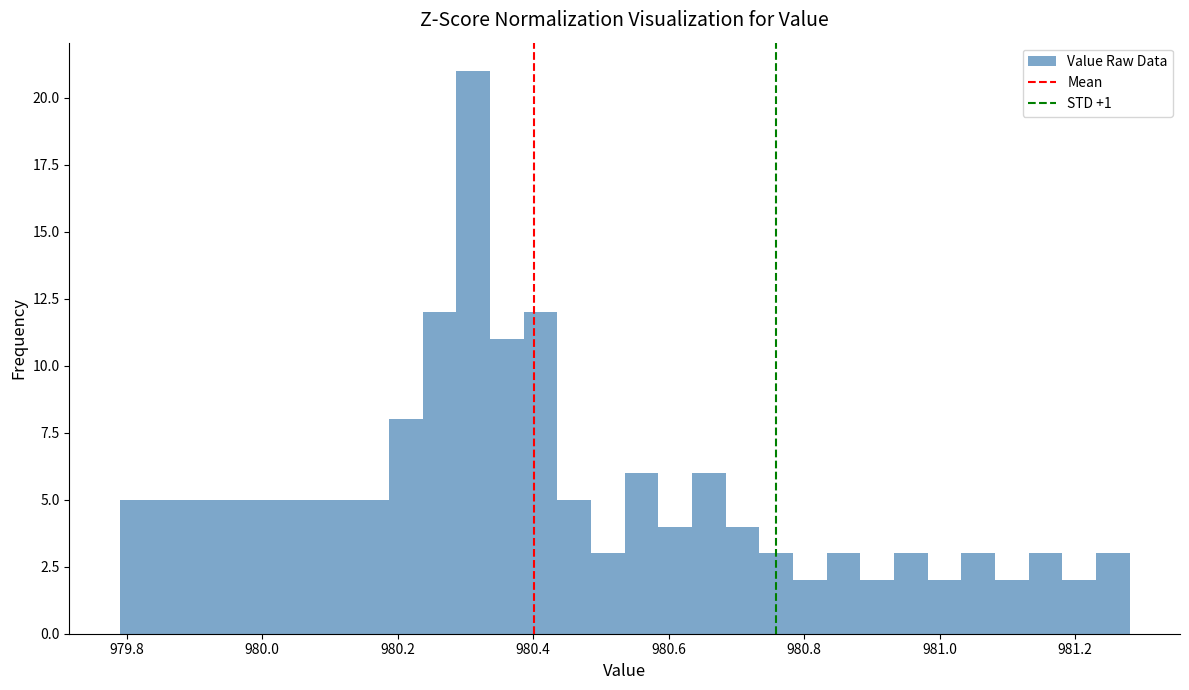

Read against the x-axis, roughly where is the centre of the tallest bar?

980.32